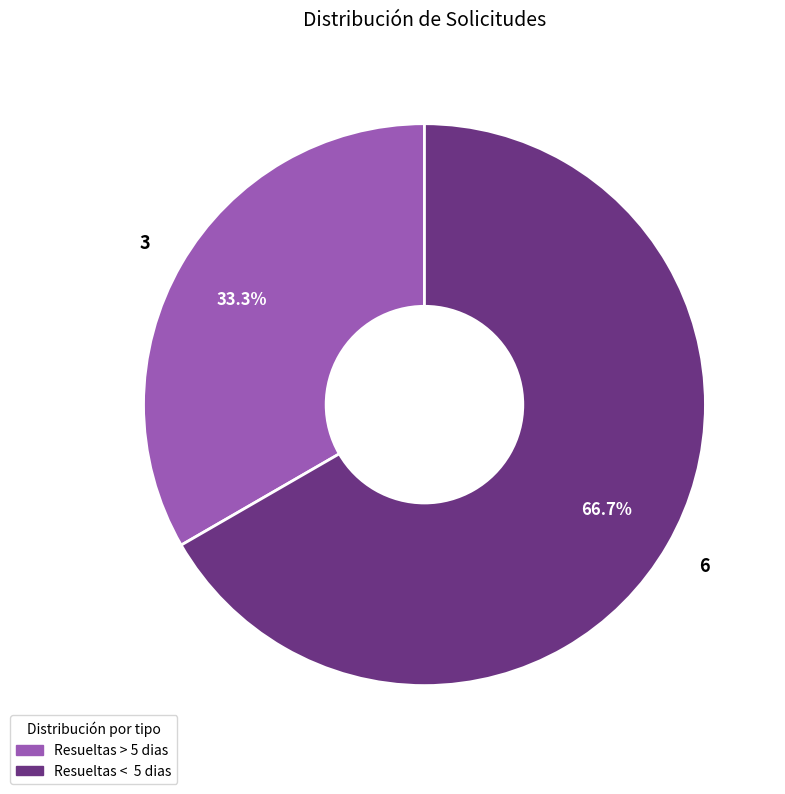

Approximately how many times larger is the value at Resueltas < 5 dias compared to Resueltas > 5 dias?

2.0